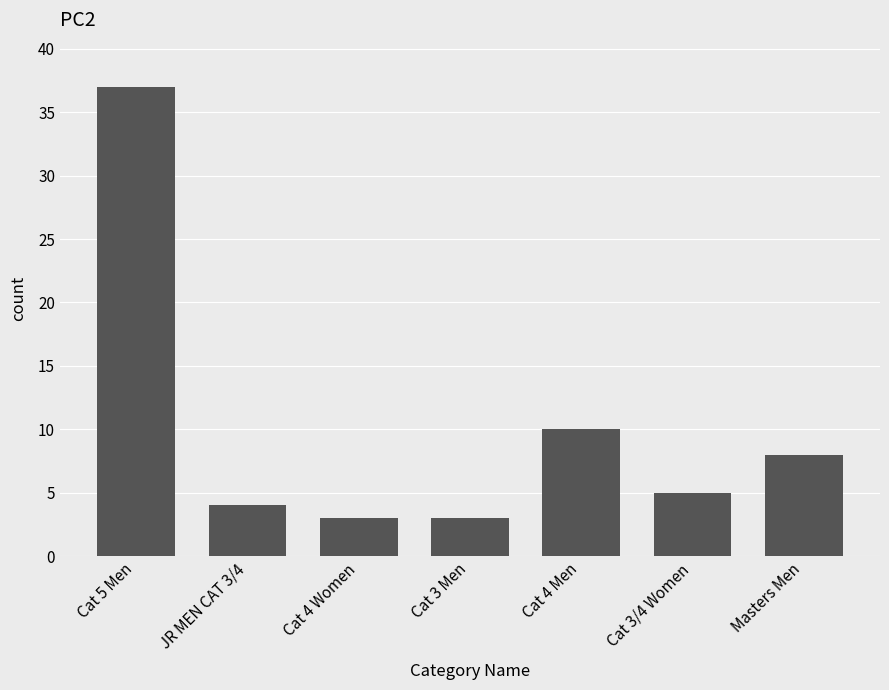

Reading left to right, what are all the values shown in this chart?

37	4	3	3	10	5	8